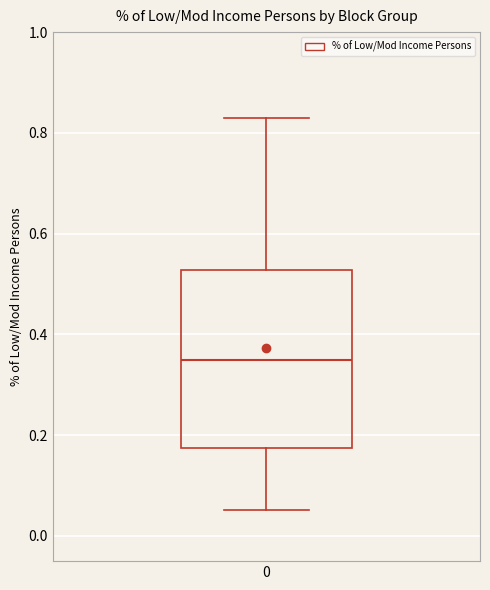

Where is the upper edge of the box at x = 0 on the y-axis? The values are not printed on the chart, so give them approximately, as read against the axis.

0.52